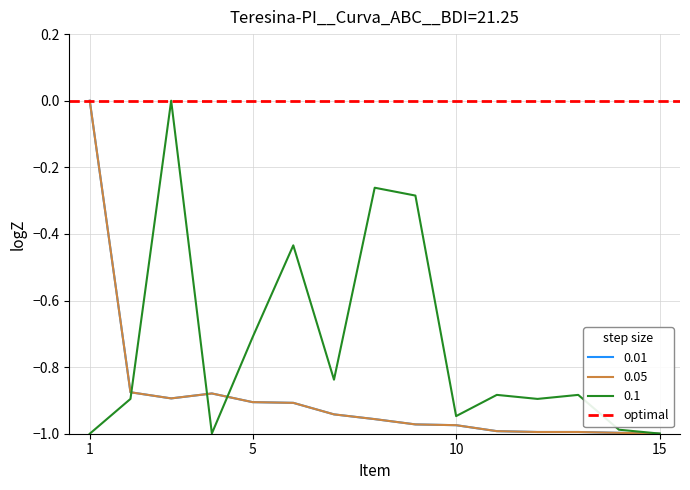

True or false: 0.1 and 0.05 cross at least once.

True